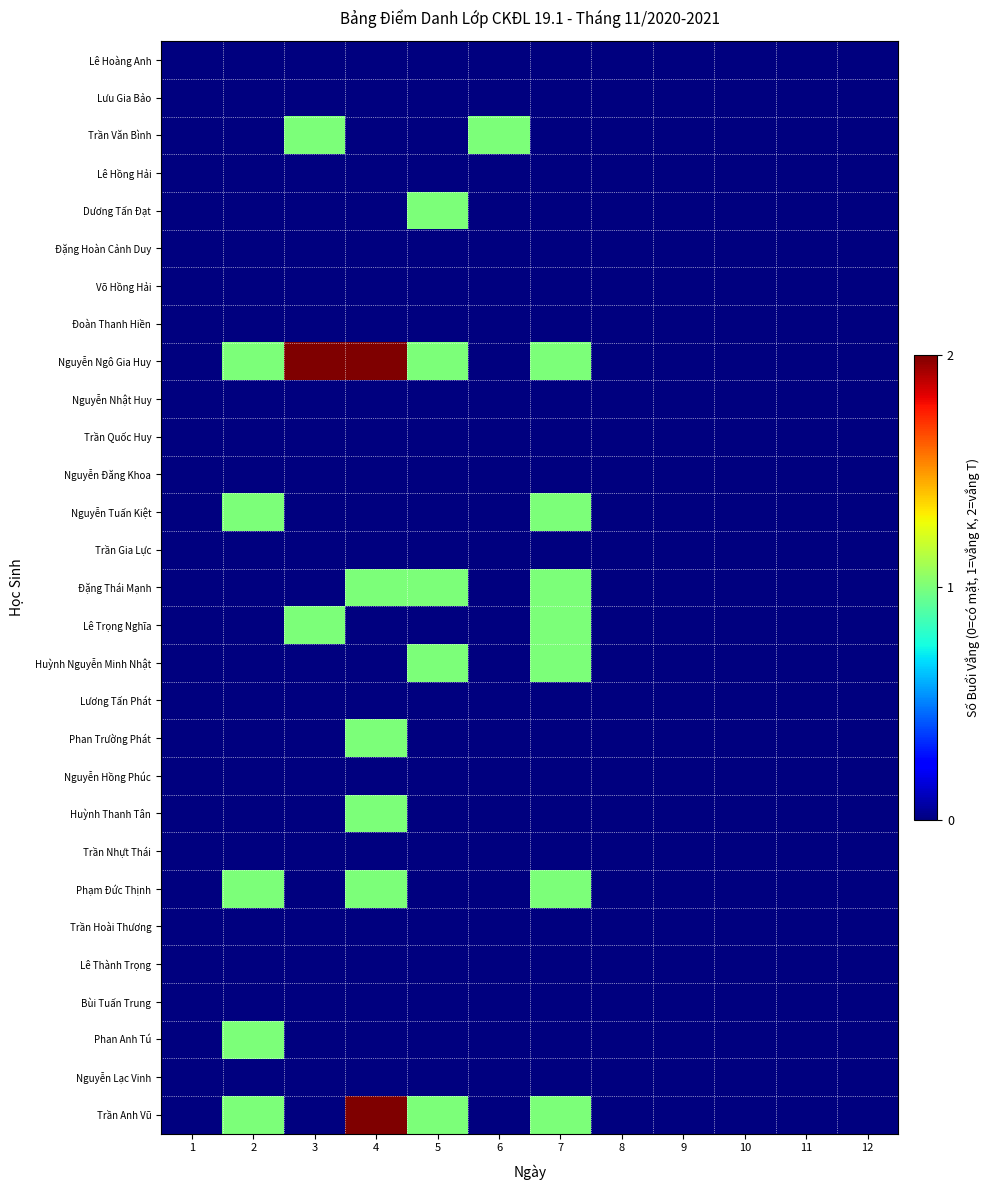

Reading left to right, transcribe all the data shown in this chart.

Lê Hoàng Anh: 1=0	2=0	3=0	4=0	5=0	6=0	7=0	8=0	9=0	10=0	11=0	12=0
Lưu Gia Bảo: 1=0	2=0	3=0	4=0	5=0	6=0	7=0	8=0	9=0	10=0	11=0	12=0
Trần Văn Bình: 1=0	2=0	3=1	4=0	5=0	6=1	7=0	8=0	9=0	10=0	11=0	12=0
Lê Hồng Hải: 1=0	2=0	3=0	4=0	5=0	6=0	7=0	8=0	9=0	10=0	11=0	12=0
Dương Tấn Đạt: 1=0	2=0	3=0	4=0	5=1	6=0	7=0	8=0	9=0	10=0	11=0	12=0
Đặng Hoàn Cảnh Duy: 1=0	2=0	3=0	4=0	5=0	6=0	7=0	8=0	9=0	10=0	11=0	12=0
Võ Hồng Hải: 1=0	2=0	3=0	4=0	5=0	6=0	7=0	8=0	9=0	10=0	11=0	12=0
Đoàn Thanh Hiền: 1=0	2=0	3=0	4=0	5=0	6=0	7=0	8=0	9=0	10=0	11=0	12=0
Nguyễn Ngô Gia Huy: 1=0	2=1	3=2	4=2	5=1	6=0	7=1	8=0	9=0	10=0	11=0	12=0
Nguyễn Nhật Huy: 1=0	2=0	3=0	4=0	5=0	6=0	7=0	8=0	9=0	10=0	11=0	12=0
Trần Quốc Huy: 1=0	2=0	3=0	4=0	5=0	6=0	7=0	8=0	9=0	10=0	11=0	12=0
Nguyễn Đăng Khoa: 1=0	2=0	3=0	4=0	5=0	6=0	7=0	8=0	9=0	10=0	11=0	12=0
Nguyễn Tuấn Kiệt: 1=0	2=1	3=0	4=0	5=0	6=0	7=1	8=0	9=0	10=0	11=0	12=0
Trần Gia Lực: 1=0	2=0	3=0	4=0	5=0	6=0	7=0	8=0	9=0	10=0	11=0	12=0
Đặng Thái Mạnh: 1=0	2=0	3=0	4=1	5=1	6=0	7=1	8=0	9=0	10=0	11=0	12=0
Lê Trọng Nghĩa: 1=0	2=0	3=1	4=0	5=0	6=0	7=1	8=0	9=0	10=0	11=0	12=0
Huỳnh Nguyễn Minh Nhật: 1=0	2=0	3=0	4=0	5=1	6=0	7=1	8=0	9=0	10=0	11=0	12=0
Lương Tấn Phát: 1=0	2=0	3=0	4=0	5=0	6=0	7=0	8=0	9=0	10=0	11=0	12=0
Phan Trường Phát: 1=0	2=0	3=0	4=1	5=0	6=0	7=0	8=0	9=0	10=0	11=0	12=0
Nguyễn Hồng Phúc: 1=0	2=0	3=0	4=0	5=0	6=0	7=0	8=0	9=0	10=0	11=0	12=0
Huỳnh Thanh Tân: 1=0	2=0	3=0	4=1	5=0	6=0	7=0	8=0	9=0	10=0	11=0	12=0
Trần Nhựt Thái: 1=0	2=0	3=0	4=0	5=0	6=0	7=0	8=0	9=0	10=0	11=0	12=0
Phạm Đức Thịnh: 1=0	2=1	3=0	4=1	5=0	6=0	7=1	8=0	9=0	10=0	11=0	12=0
Trần Hoài Thương: 1=0	2=0	3=0	4=0	5=0	6=0	7=0	8=0	9=0	10=0	11=0	12=0
Lê Thành Trọng: 1=0	2=0	3=0	4=0	5=0	6=0	7=0	8=0	9=0	10=0	11=0	12=0
Bùi Tuấn Trung: 1=0	2=0	3=0	4=0	5=0	6=0	7=0	8=0	9=0	10=0	11=0	12=0
Phan Anh Tú: 1=0	2=1	3=0	4=0	5=0	6=0	7=0	8=0	9=0	10=0	11=0	12=0
Nguyễn Lạc Vinh: 1=0	2=0	3=0	4=0	5=0	6=0	7=0	8=0	9=0	10=0	11=0	12=0
Trần Anh Vũ: 1=0	2=1	3=0	4=2	5=1	6=0	7=1	8=0	9=0	10=0	11=0	12=0